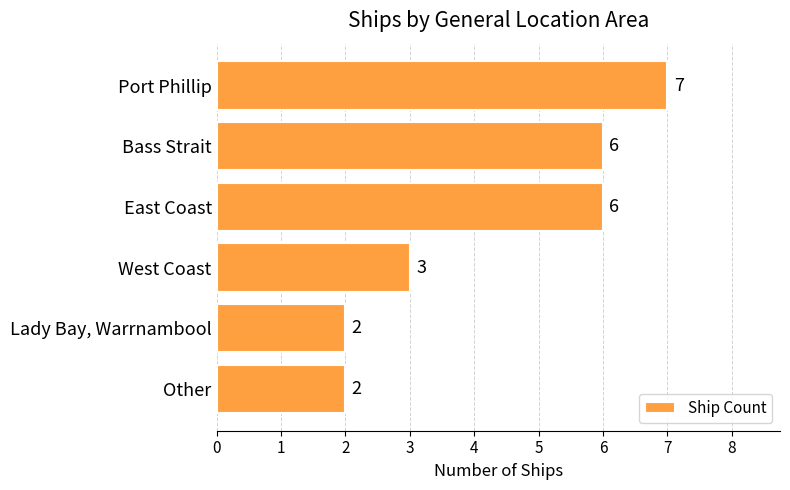

At which label is the value closest to 4?

West Coast